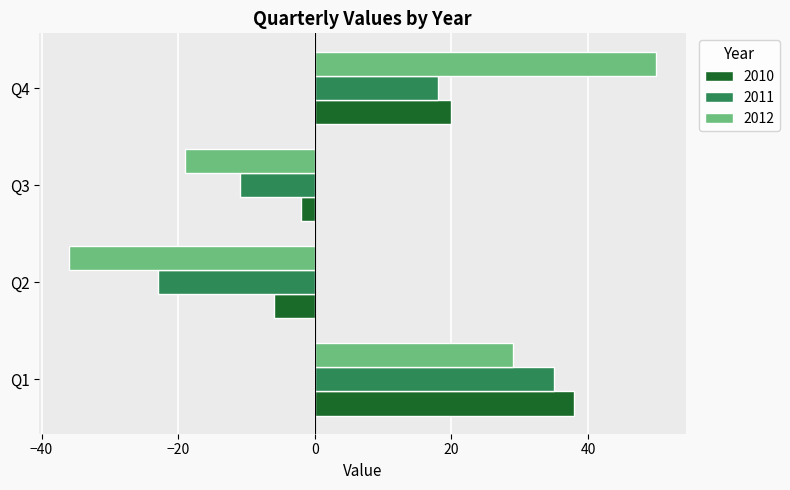

What is the difference between the second highest and second lowest values in the 2012 series?

48